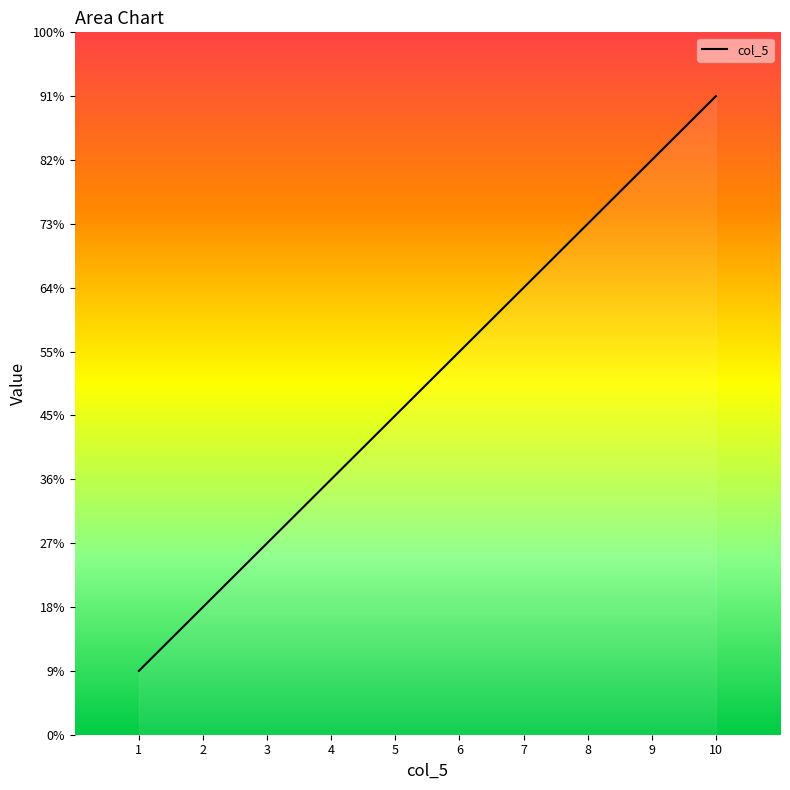

Does the chart display data point markers on the line(s)?

No